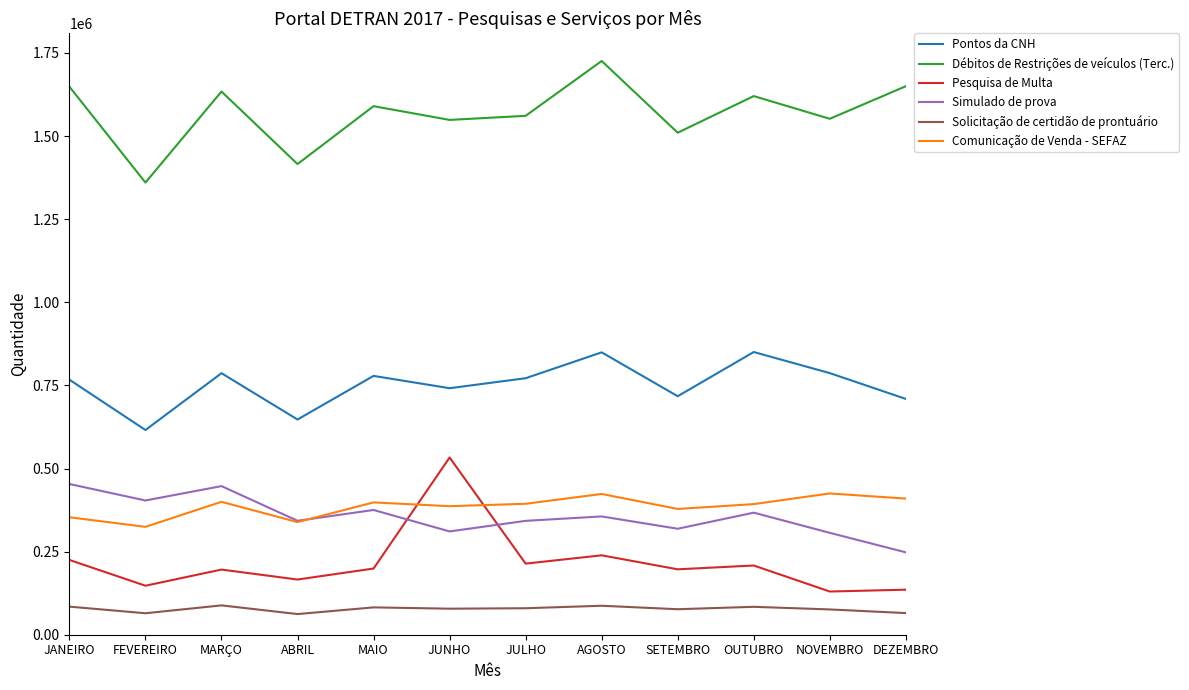

What is the sum of all Comunicação de Venda - SEFAZ values?

4624110